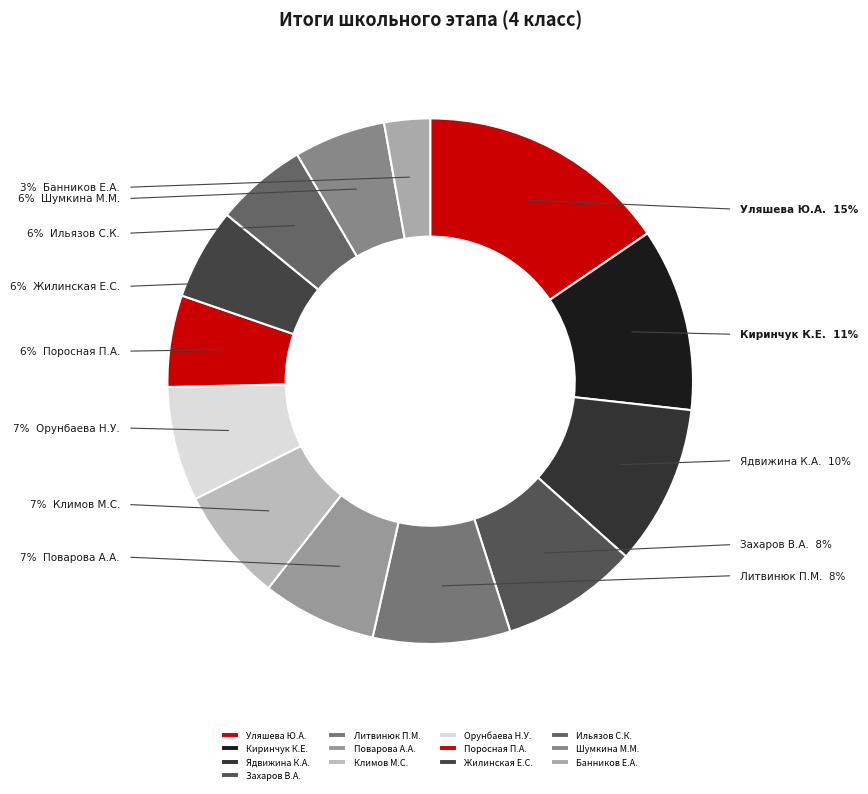

To the nearest percent, what is the combined percentage of Орунбаева Нурия Уланбековна and Шумкина Млана Михайловна?

13%